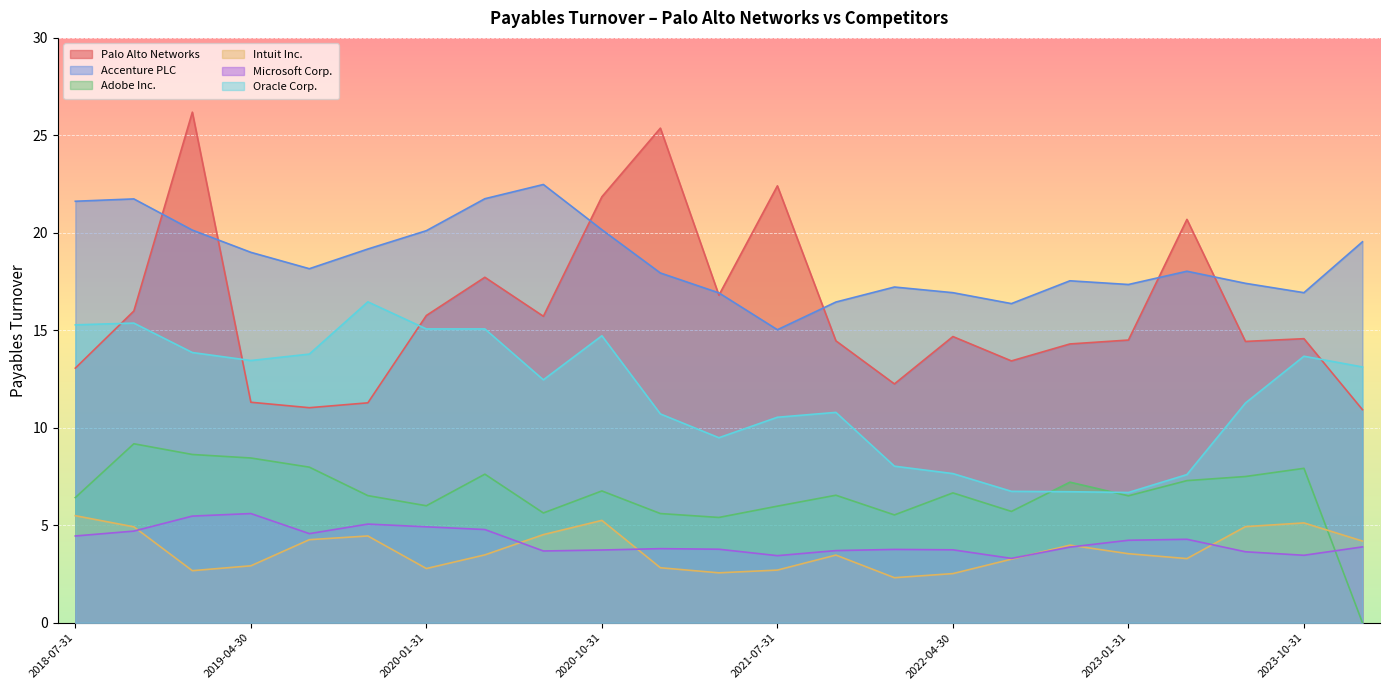

How many lines are shown in the chart?

6